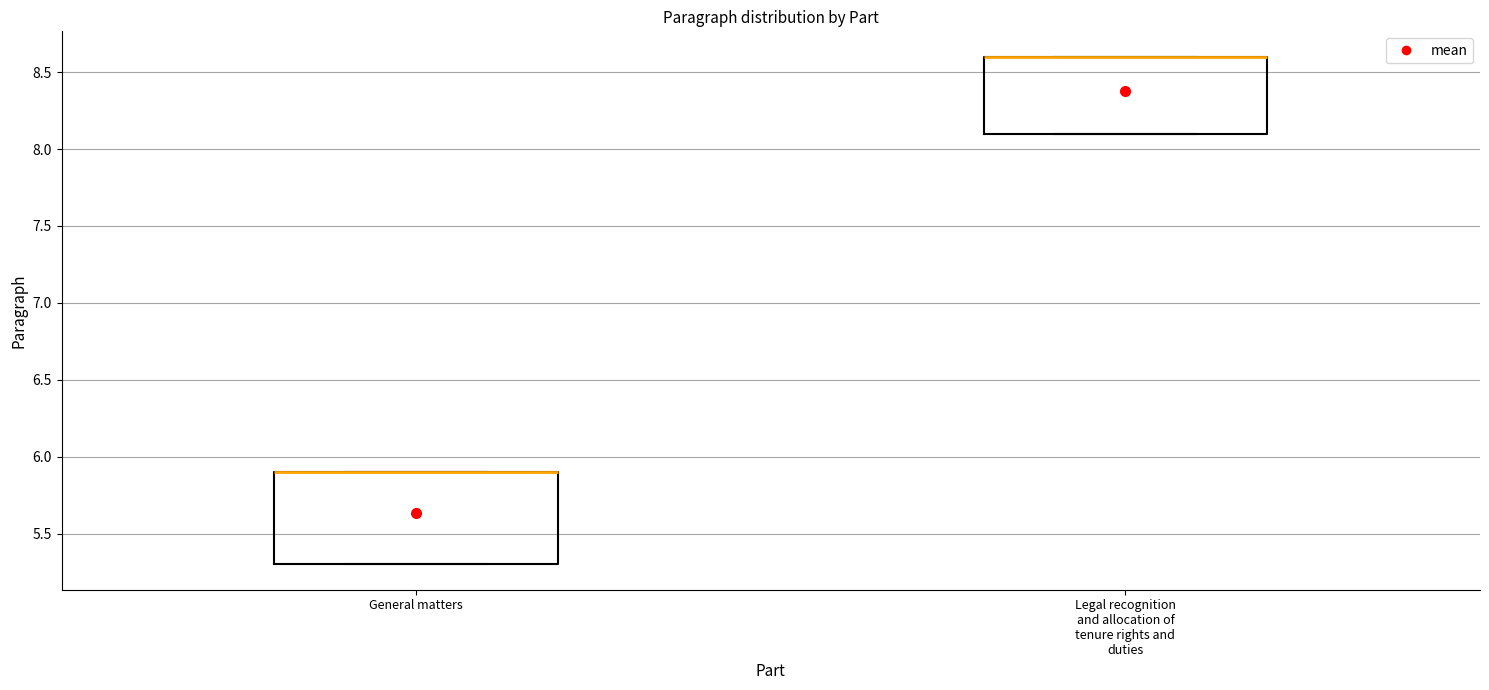

Reading left to right, read every box against the y-axis: the position of its median line, the range the box covers, and the ends of its whiskers. The values are not printed on the chart, so give them approximately, as read against the axis.

General matters: median 5.9 (drawn on the box's upper edge), box 5.3 to 5.9, whiskers 5.3 to 5.9
Legal recognition and allocation of tenure rights and duties: median 8.6 (drawn on the box's upper edge), box 8.1 to 8.6, whiskers 8.1 to 8.6